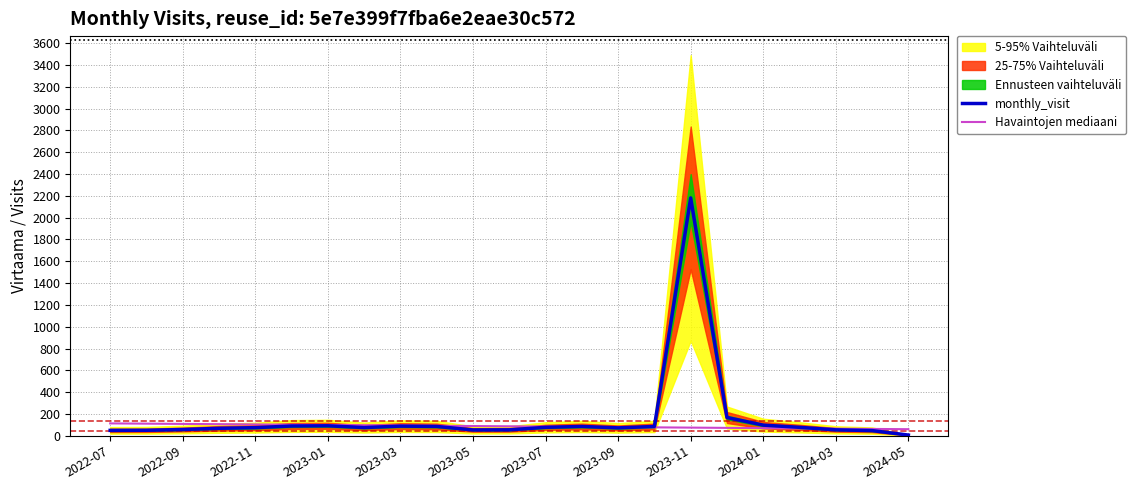

Which category has the highest value in the monthly_visit series?

2023-11